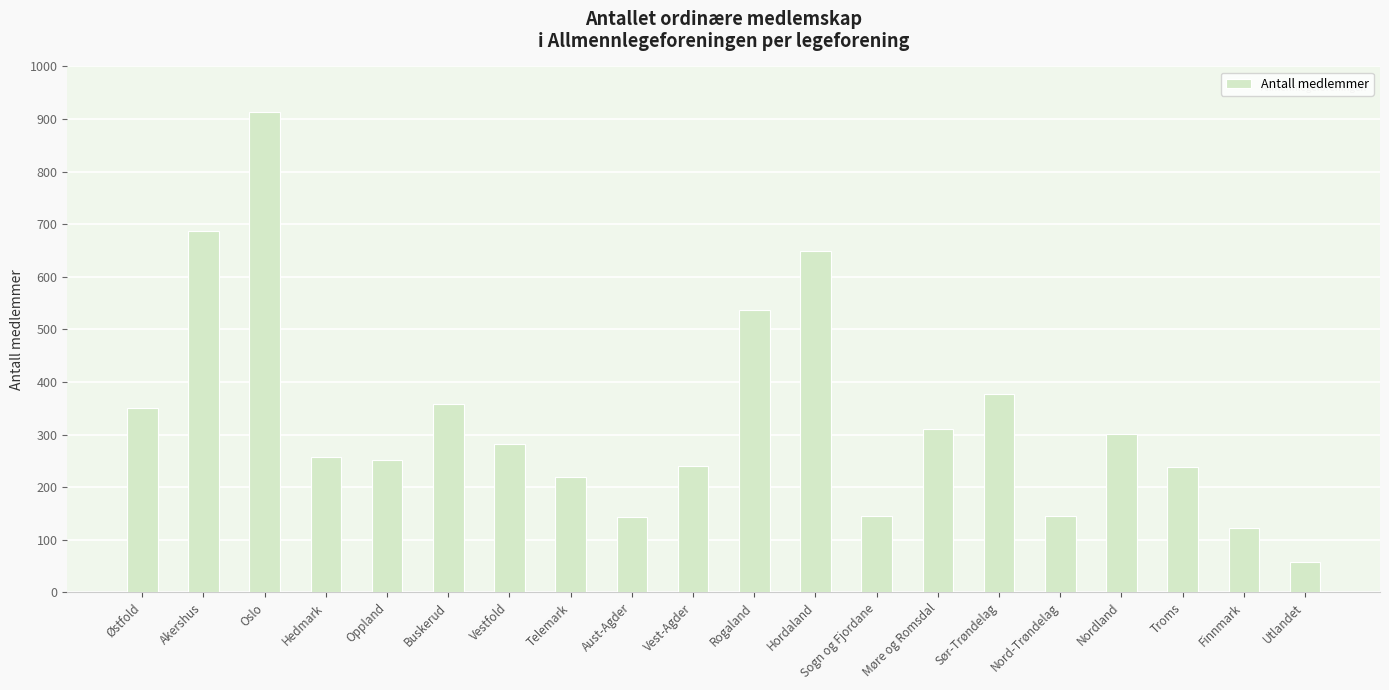

What is the ratio of the value at Nordland to the value at Buskerud?

0.8